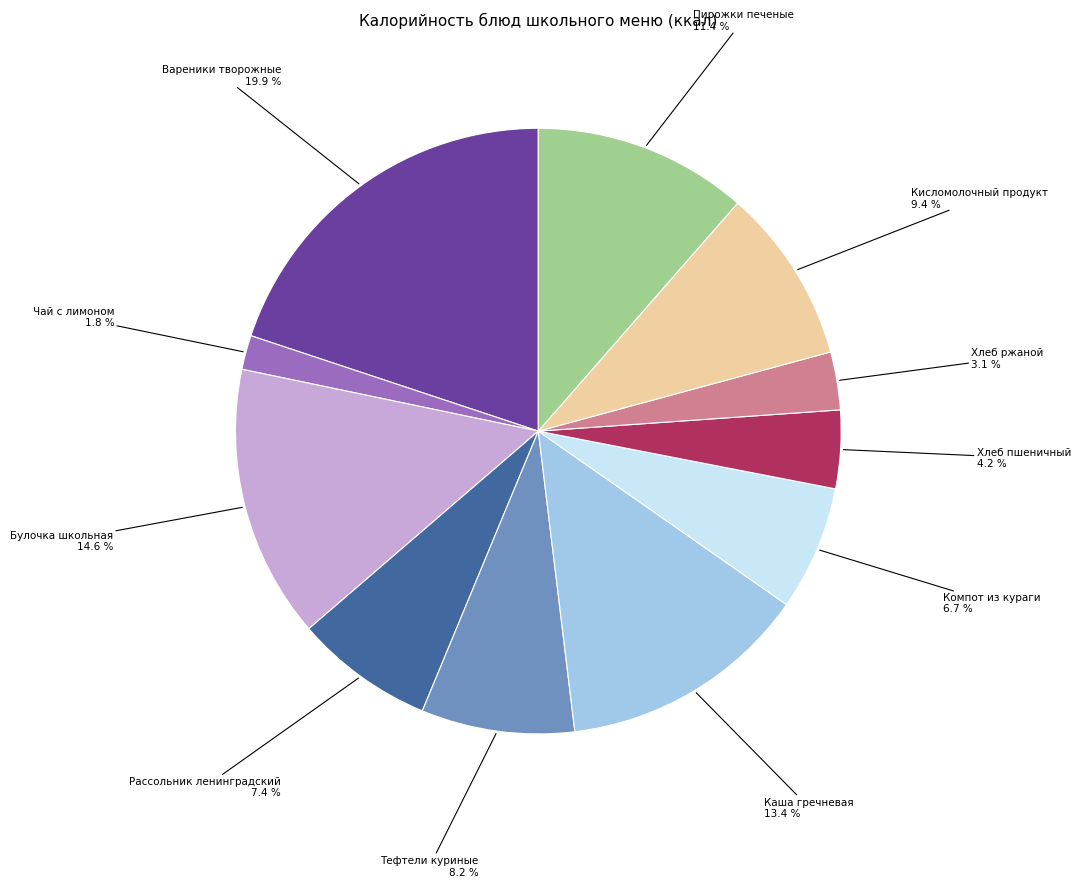

Is Кисломолочный продукт the majority of the pie?

No